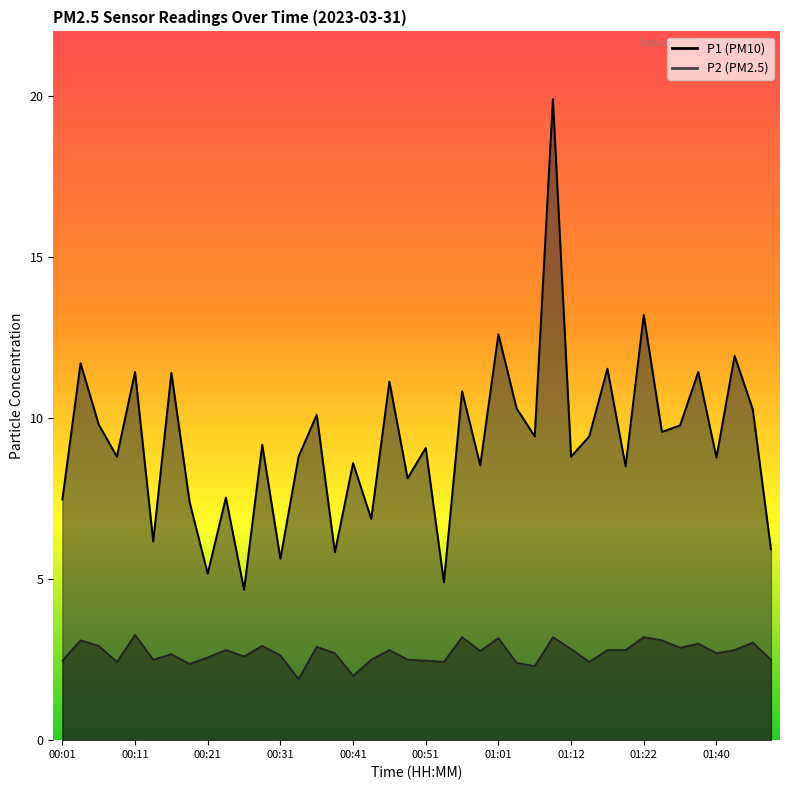

True or false: P2 and P1 intersect in this chart.

False